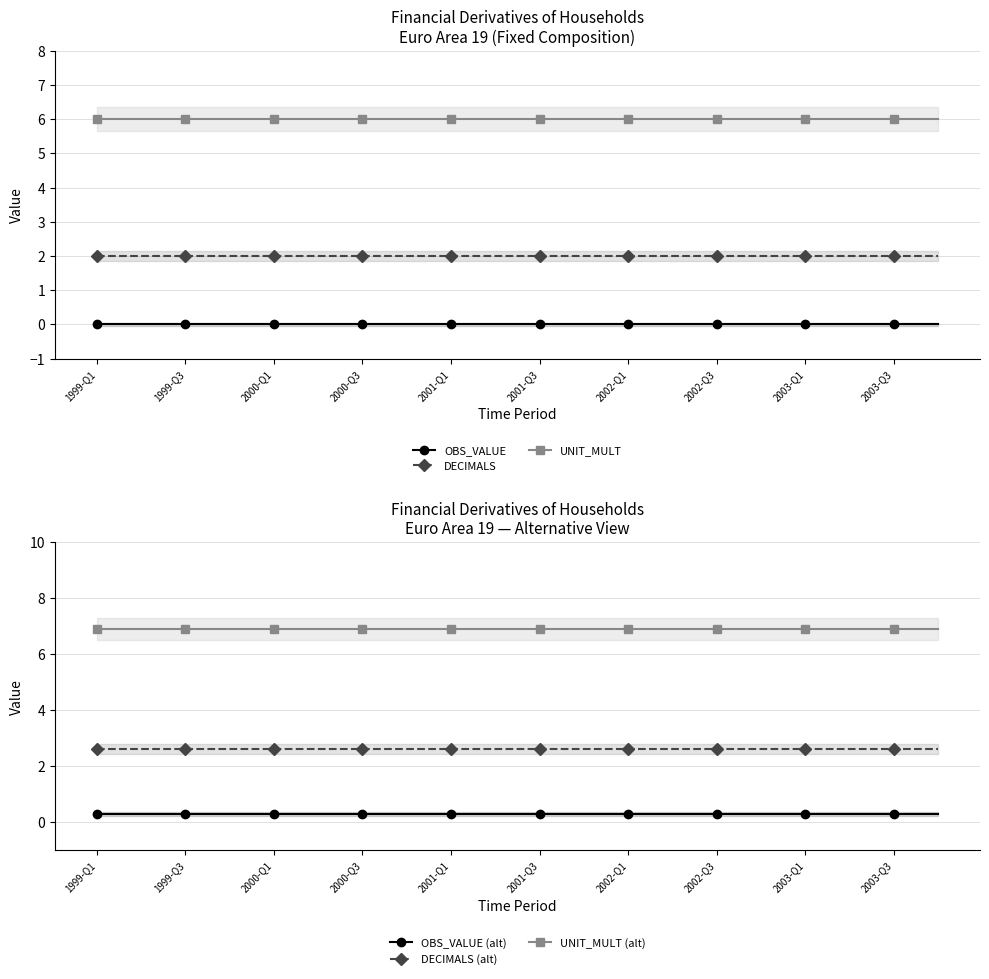

True or false: OBS_VALUE and DECIMALS intersect in this chart.

False